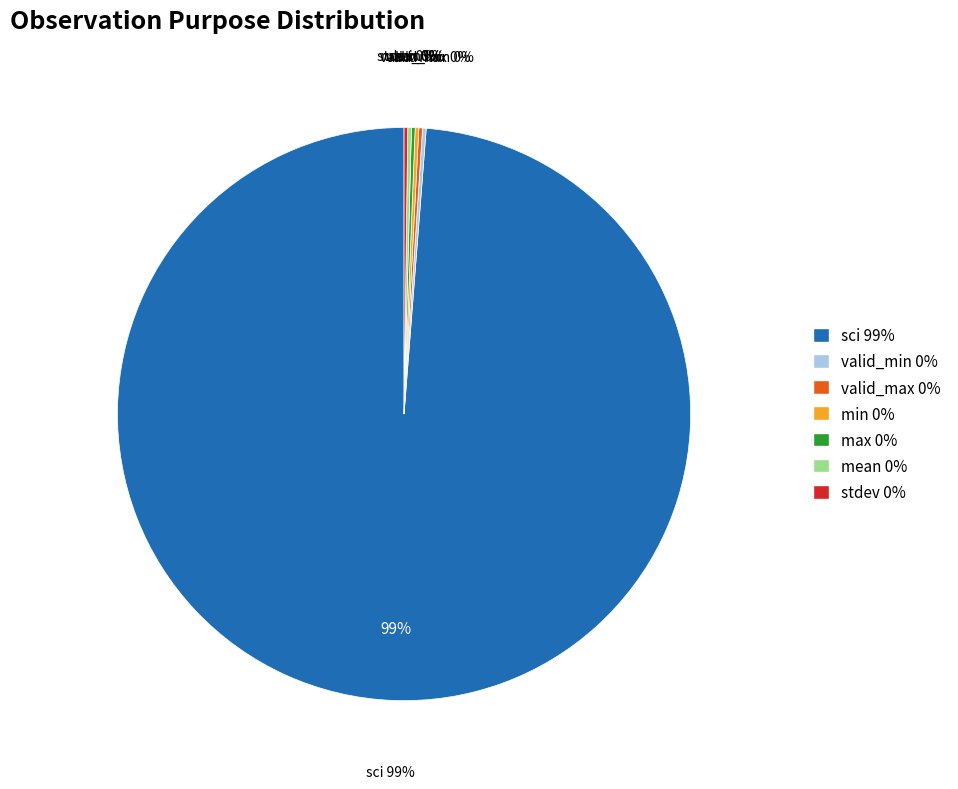

Between valid_max and valid_min, which is larger?

valid_max